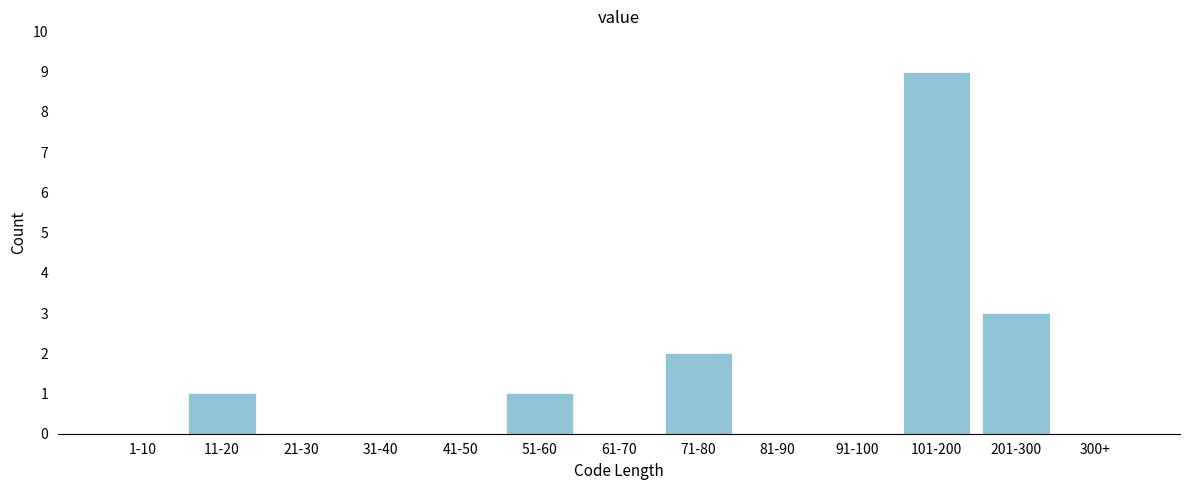

Reading left to right, extract all data points from this chart.

1-10=0	11-20=1	21-30=0	31-40=0	41-50=0	51-60=1	61-70=0	71-80=2	81-90=0	91-100=0	101-200=9	201-300=3	300+=0